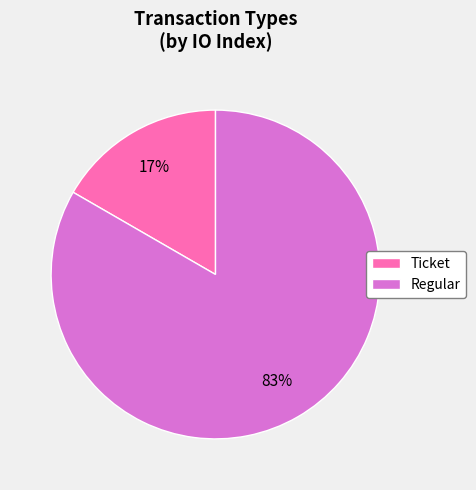

To the nearest percent, what percentage of the pie is Regular?

83%